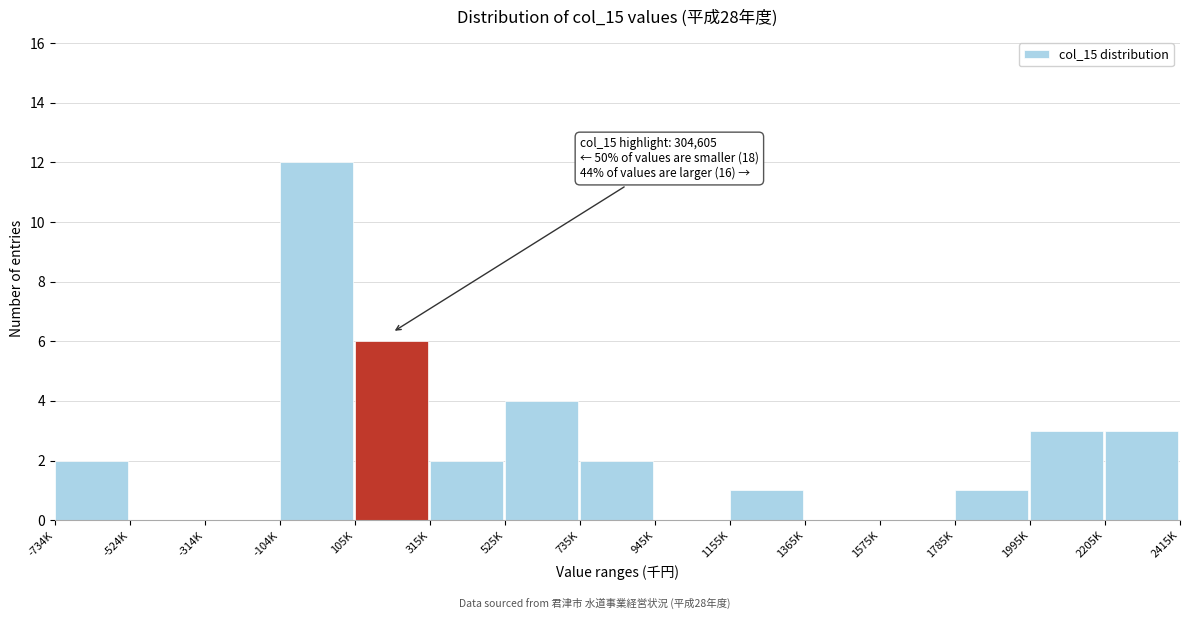

Reading right to left, what are all the values shown in this chart?

2205K=3	1995K=3	1785K=1	1575K=0	1365K=0	1155K=1	945K=0	735K=2	525K=4	315K=2	105K=6	-104K=12	-314K=0	-524K=0	-734K=2